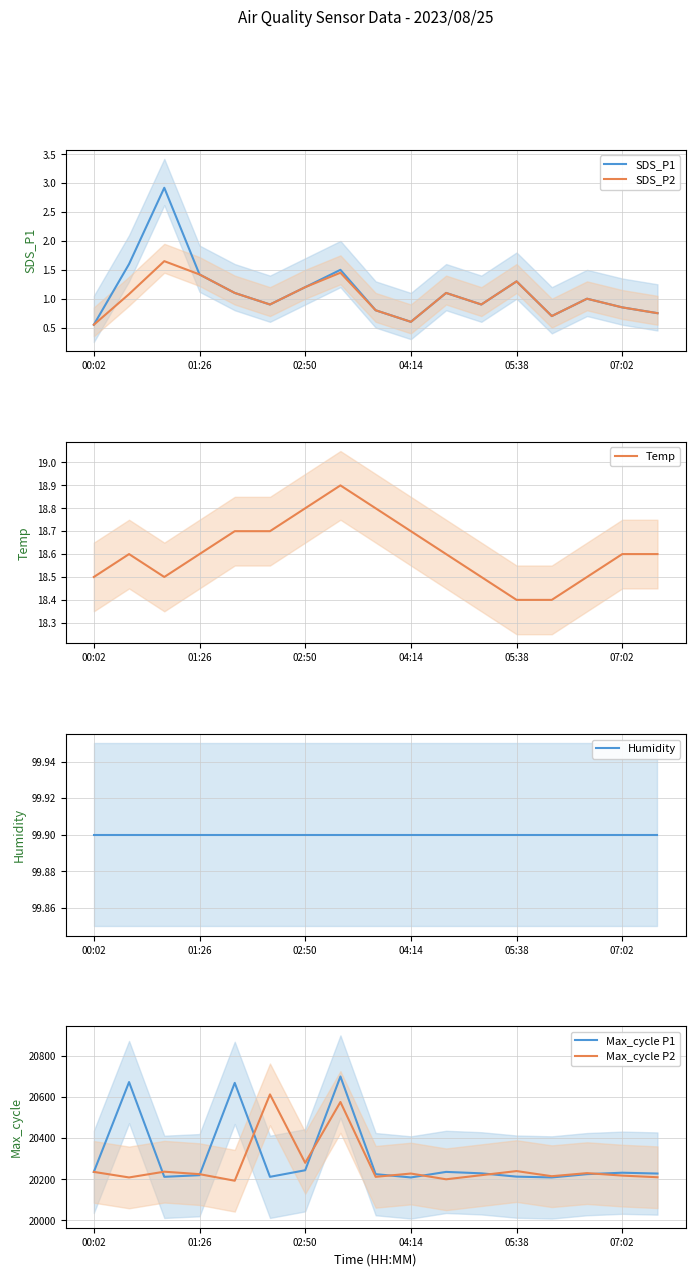

What is the maximum value for SDS_P1?

2.9